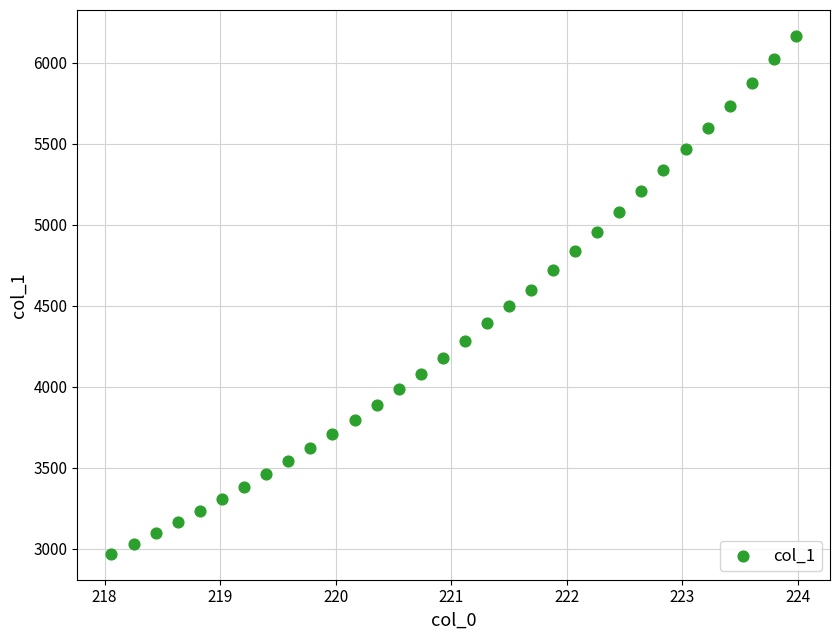

What is the range of Y values (max minus min)?

3196.4